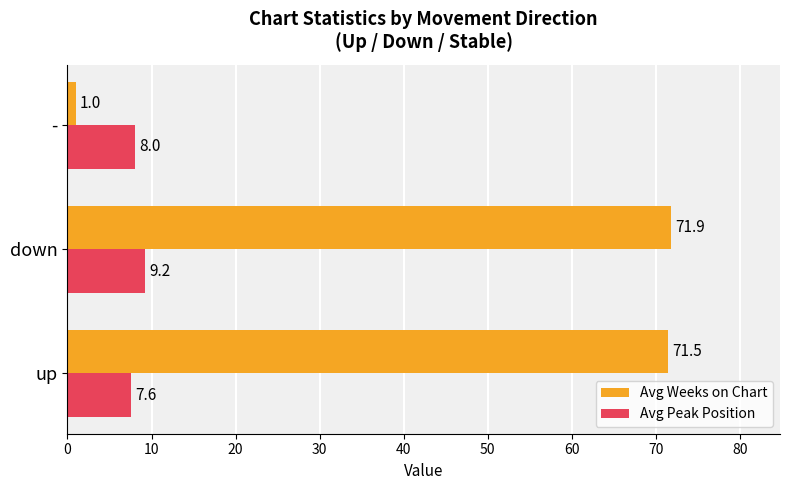

How many data points in Avg Weeks on Chart are less than 71?

1